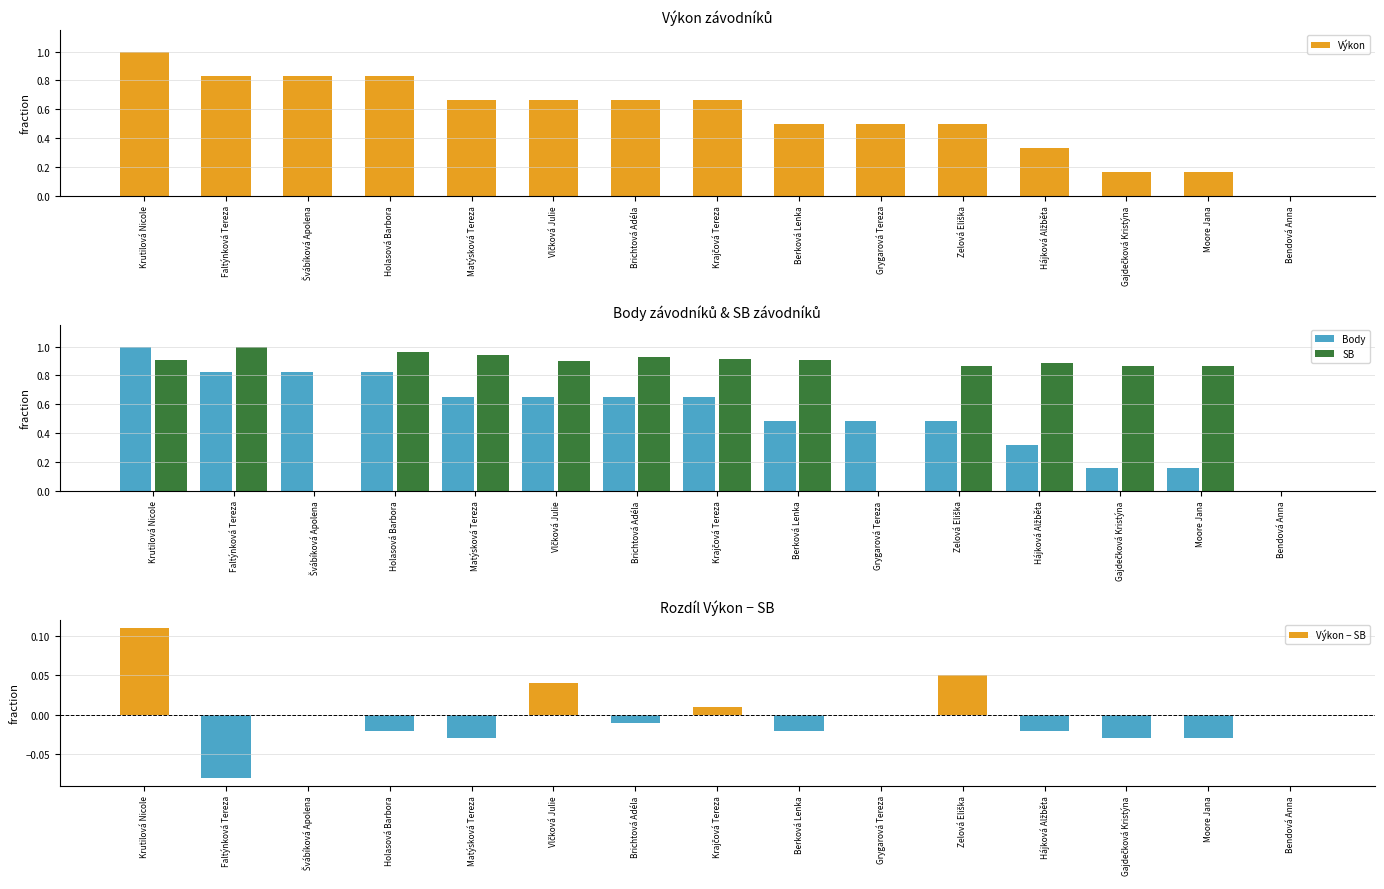

How many data points in SB are above 0?

12